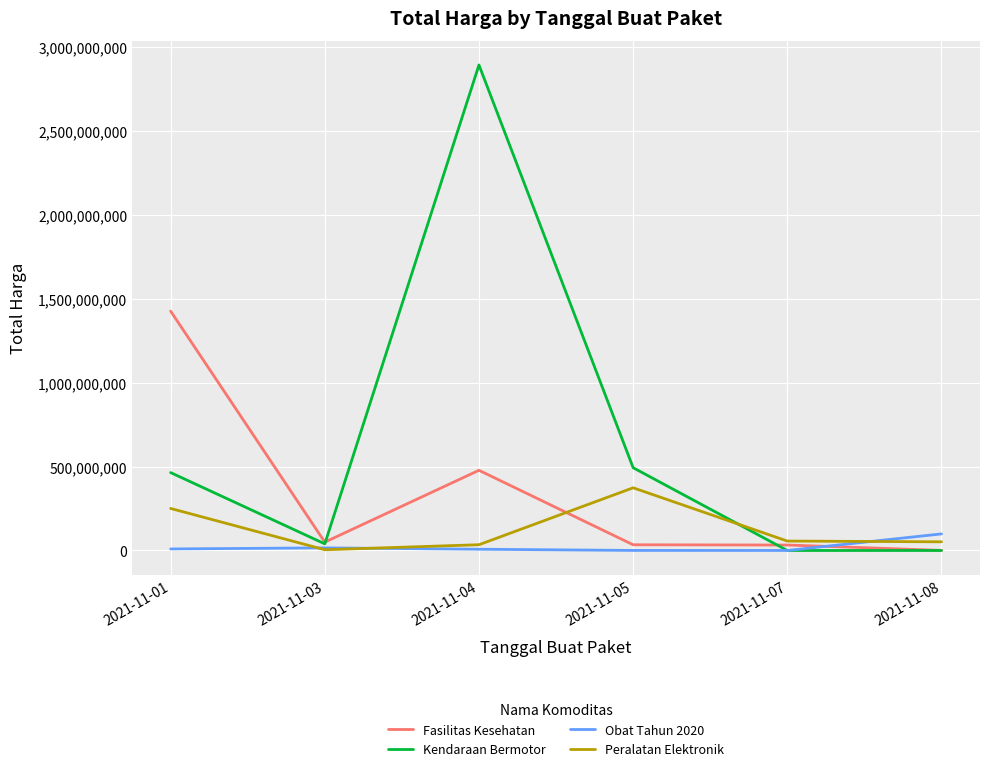

Which series changed the most between 2021-11-04 and 2021-11-07?

Kendaraan Bermotor